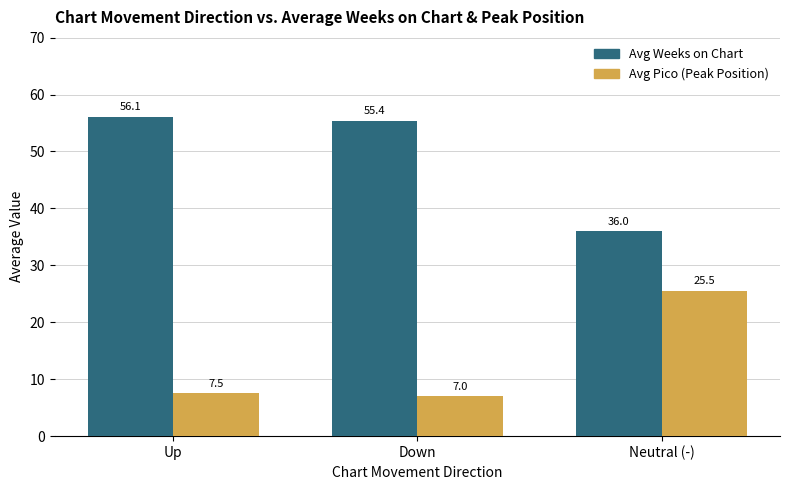

What is the label of the 3rd bar from the right?

Up